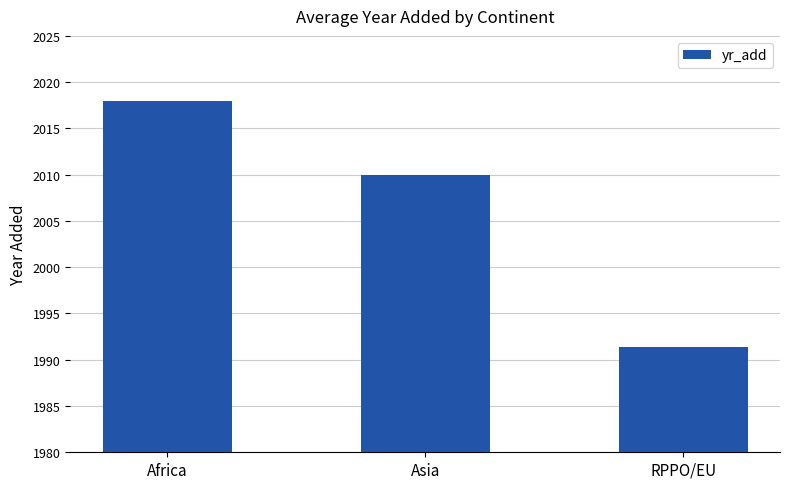

Reading left to right, extract all data points from this chart.

2018.0	2010.0	1991.3